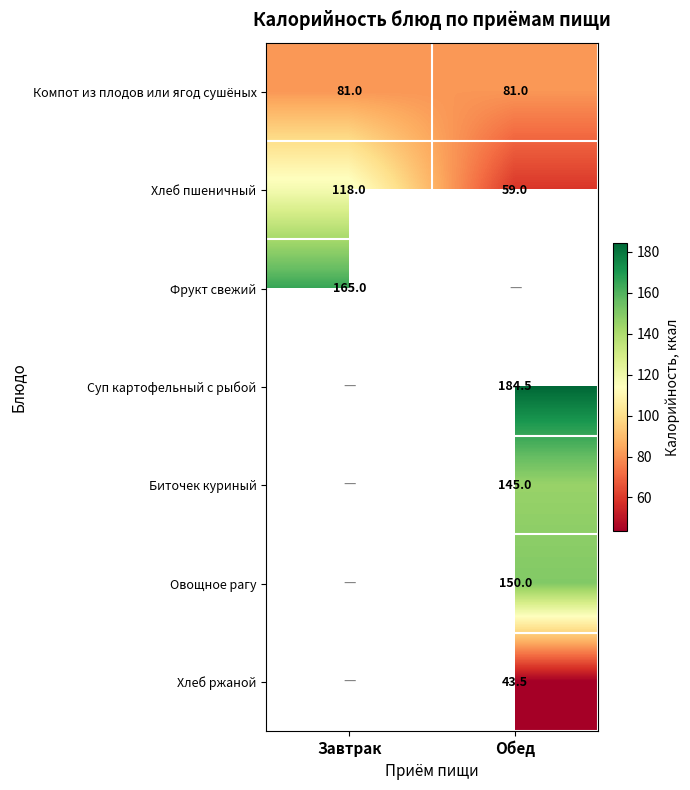

Is the value of Суп картофельный с рыбой at Обед greater than the value of Хлеб пшеничный at Обед?

Yes